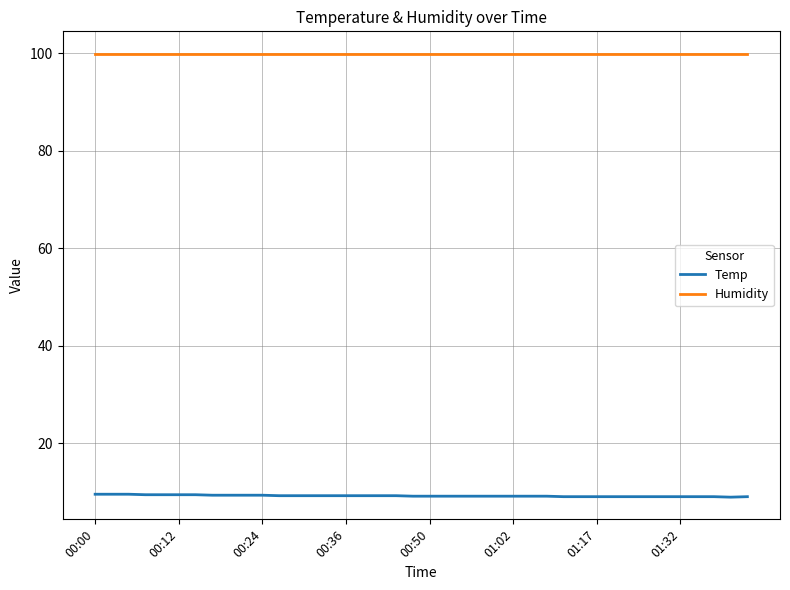

What is the average value of the Humidity series?

99.9